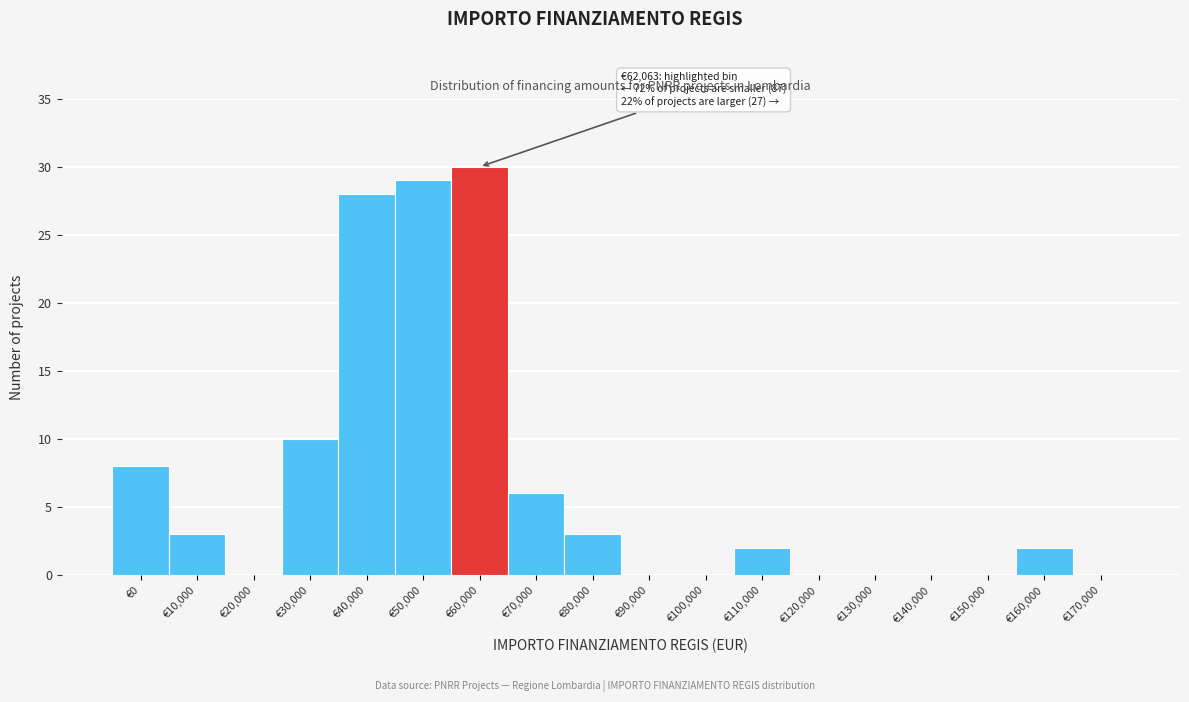

Reading left to right, extract all data points from this chart.

€0=8	€10,000=3	€20,000=0	€30,000=10	€40,000=28	€50,000=29	€60,000=30	€70,000=6	€80,000=3	€90,000=0	€100,000=0	€110,000=2	€120,000=0	€130,000=0	€140,000=0	€150,000=0	€160,000=2	€170,000=0